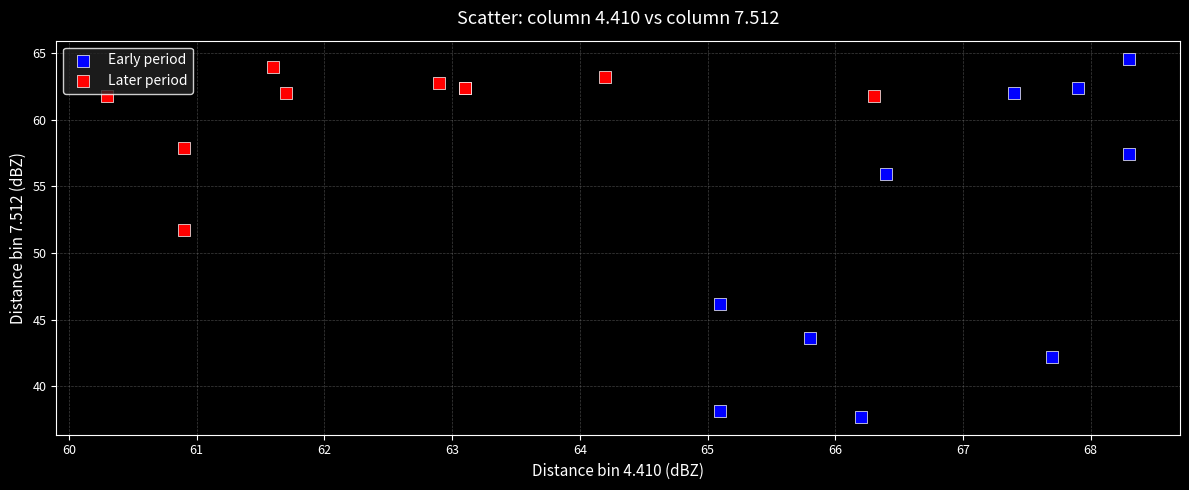

Which series contains the lowest Y value?

Early period